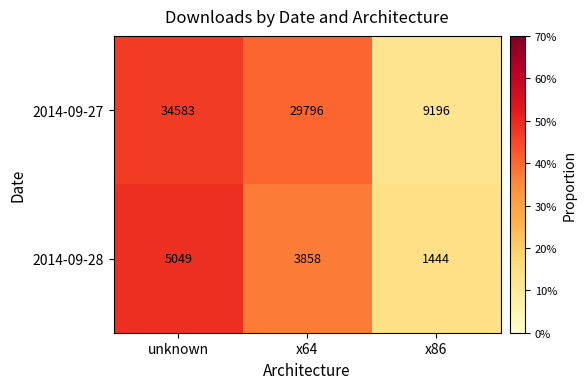

What is the difference between the highest and lowest values at x64?

25938